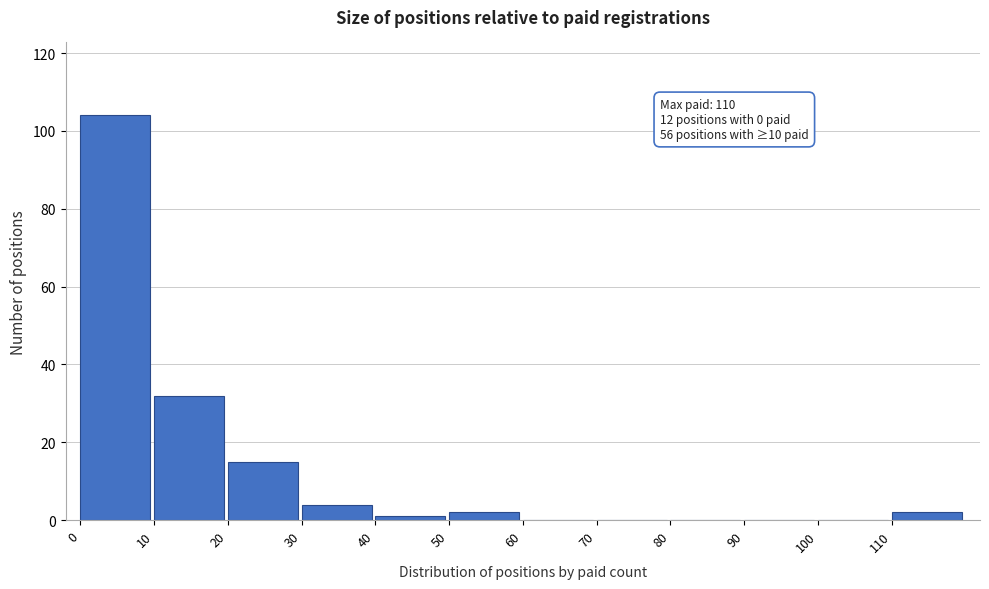

Over which range of the x-axis is the bar tallest?

0 to 10